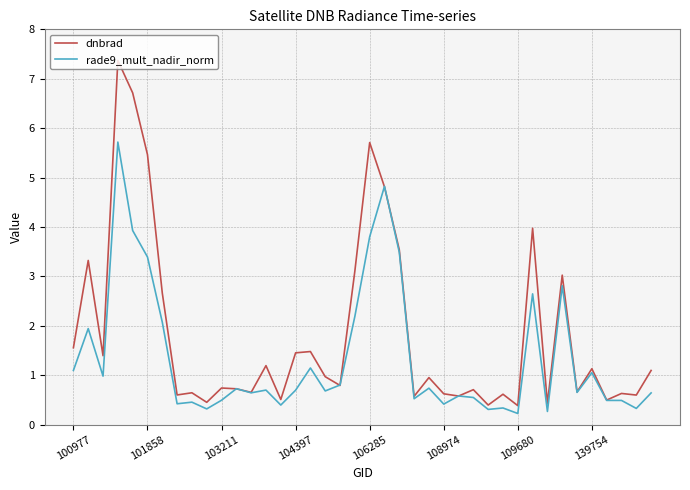

What is the highest value of the rade9_mult_nadir_norm series?

5.7